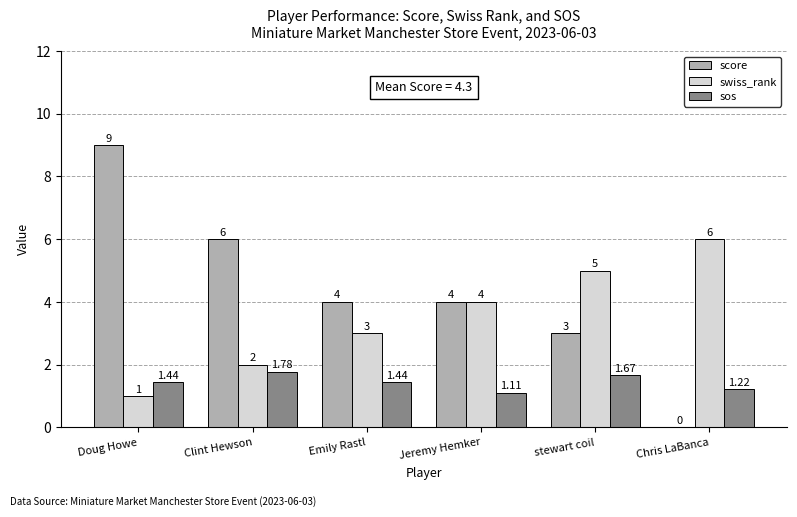

At which category does the chart reach its peak across all series?

Doug Howe